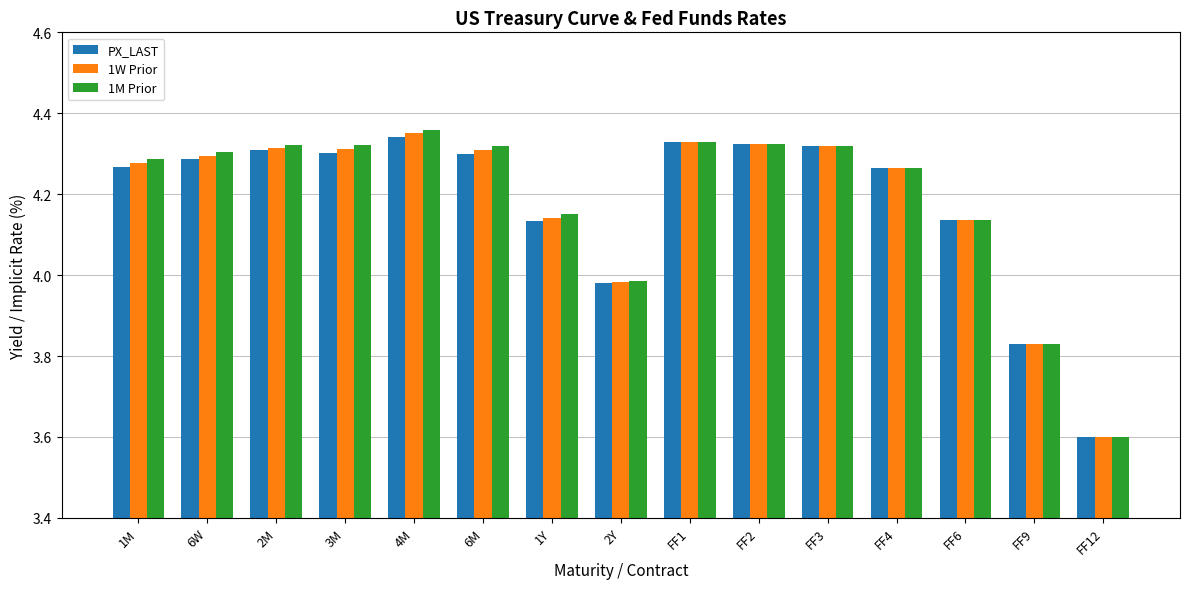

How many bars are there in total?

45